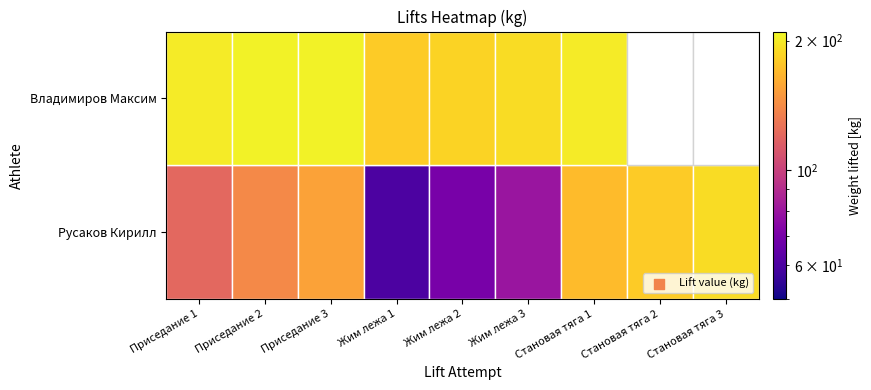

The Русаков Кирилл series shows 180 at Становая тяга 2. True or false?

True